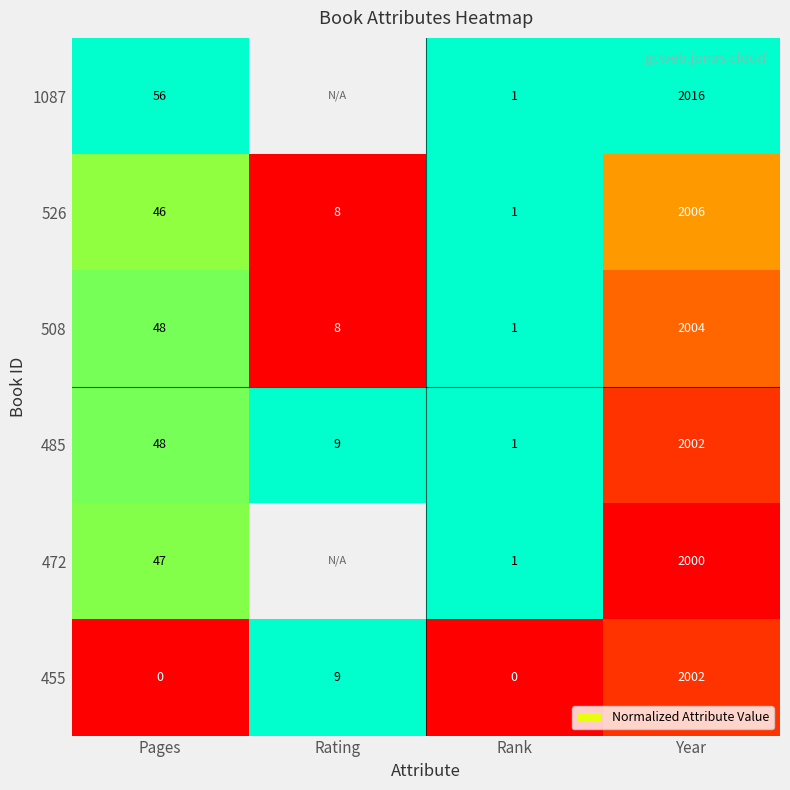

The 485 series shows 0.4 at Pages. True or false?

False